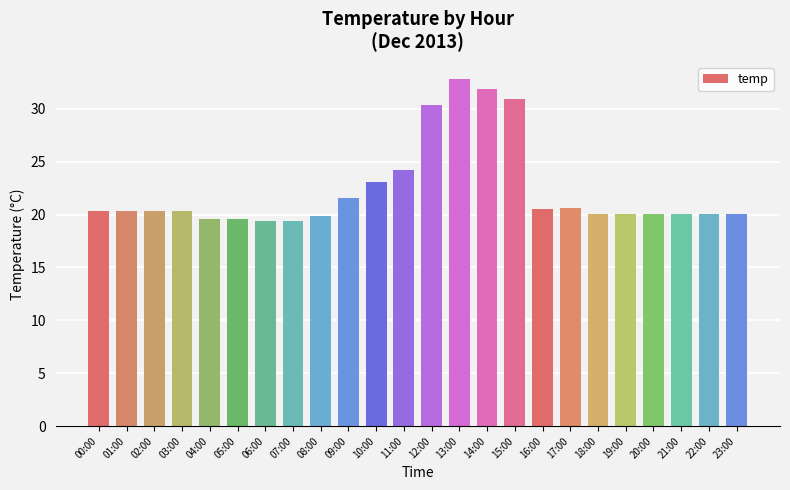

What is the label of the 11th bar from the right?

13:00